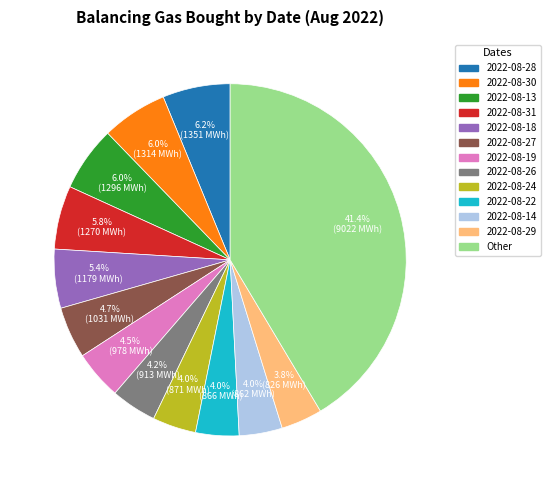

How many segments does this pie chart have?

13